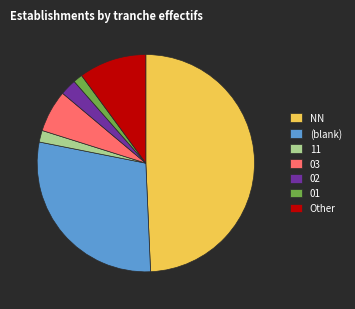

Count the number of slices in the pie.

7